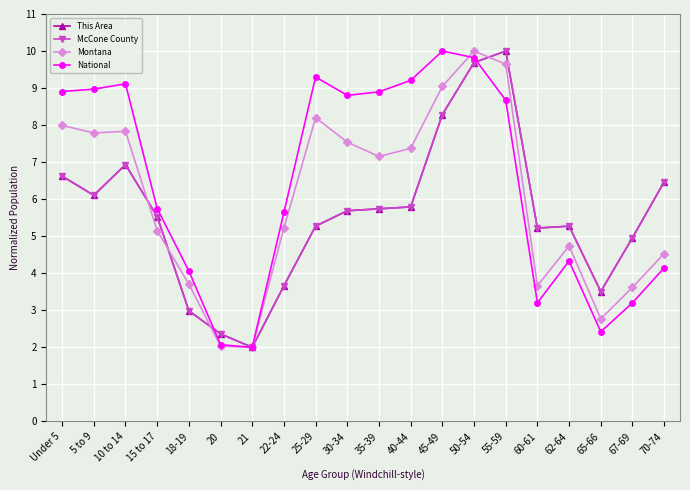

Is the value of National at 30-34 greater than the value of This Area at 40-44?

Yes